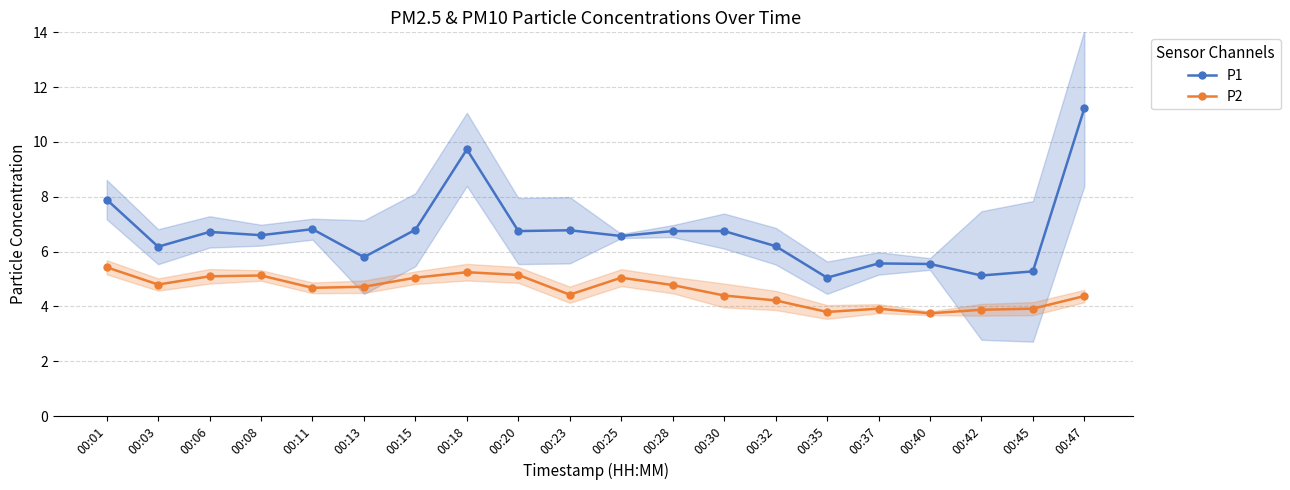

At which category does P2 reach its first local peak?

00:08